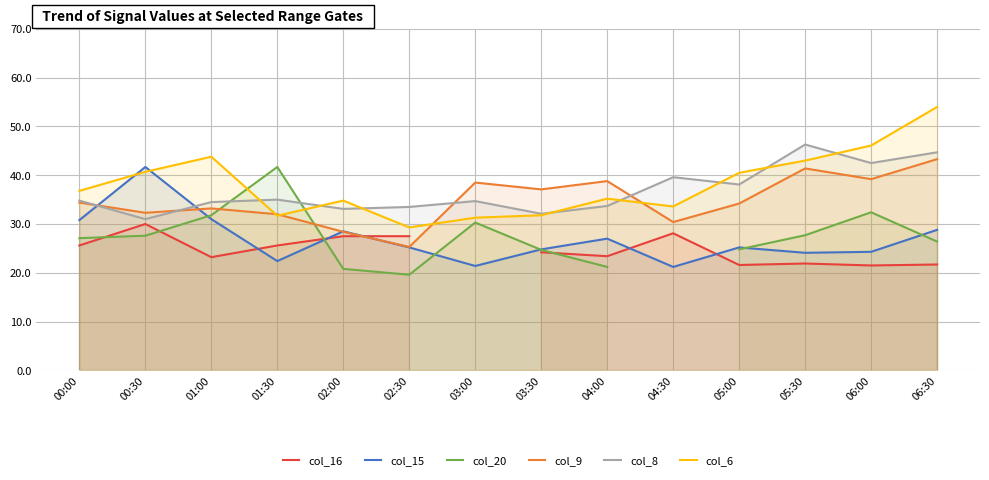

Where does the col_6 series first go above 36?

00:00